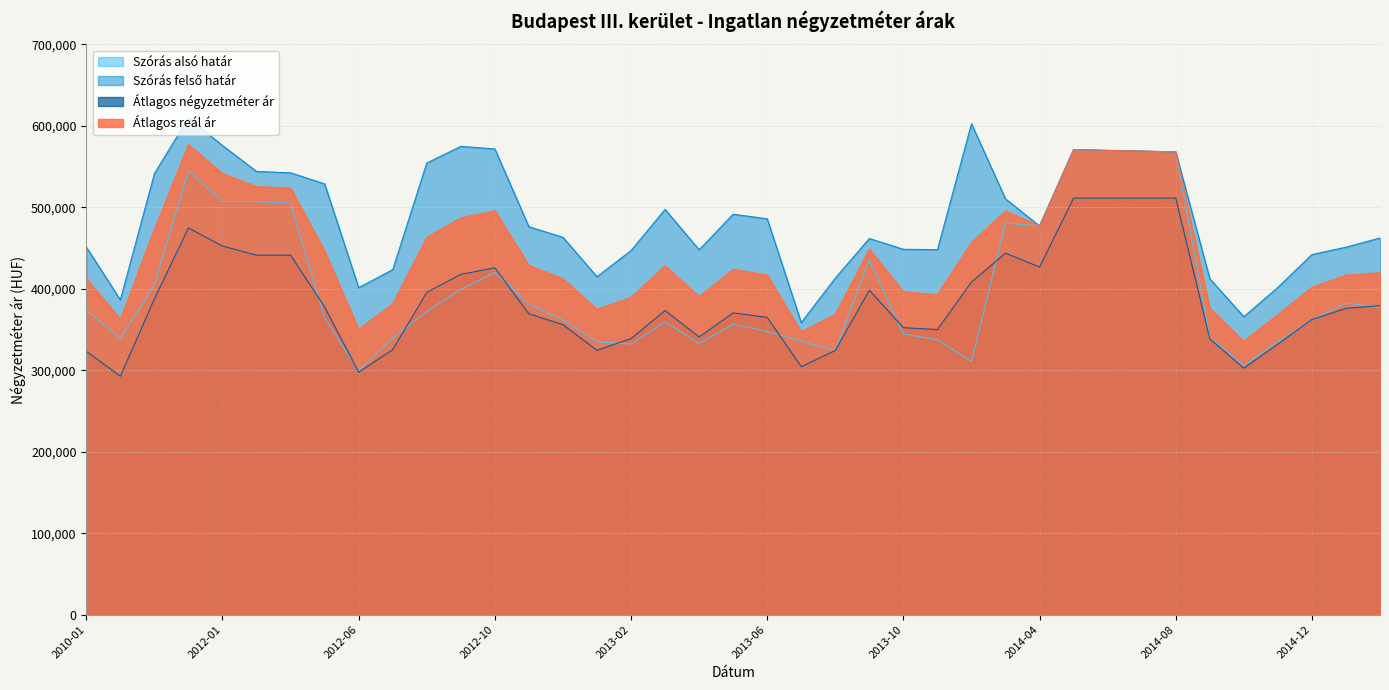

What is the total value across all series at 2014-04?

1858050